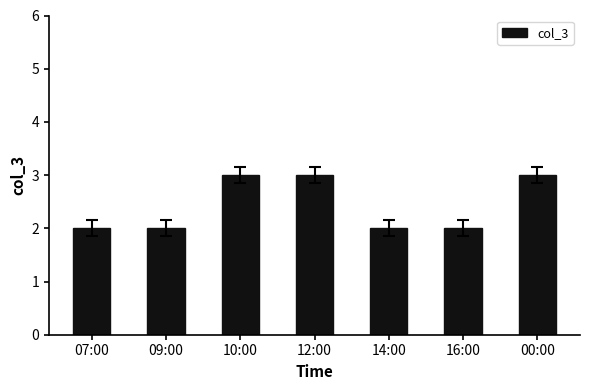

What is the label of the 6th bar from the left?

16:00